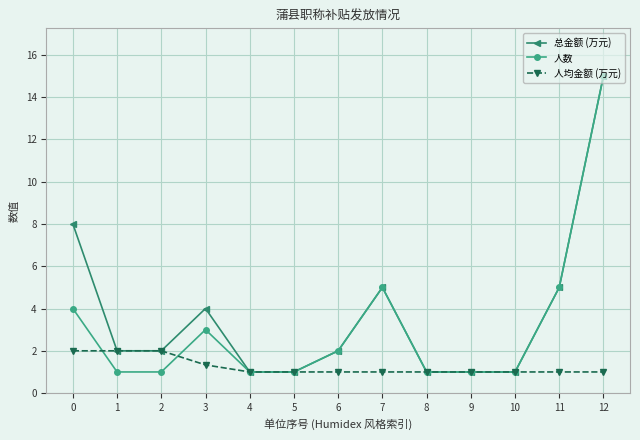

What is the value of the 人数 point at the 12th from the left?

5.0